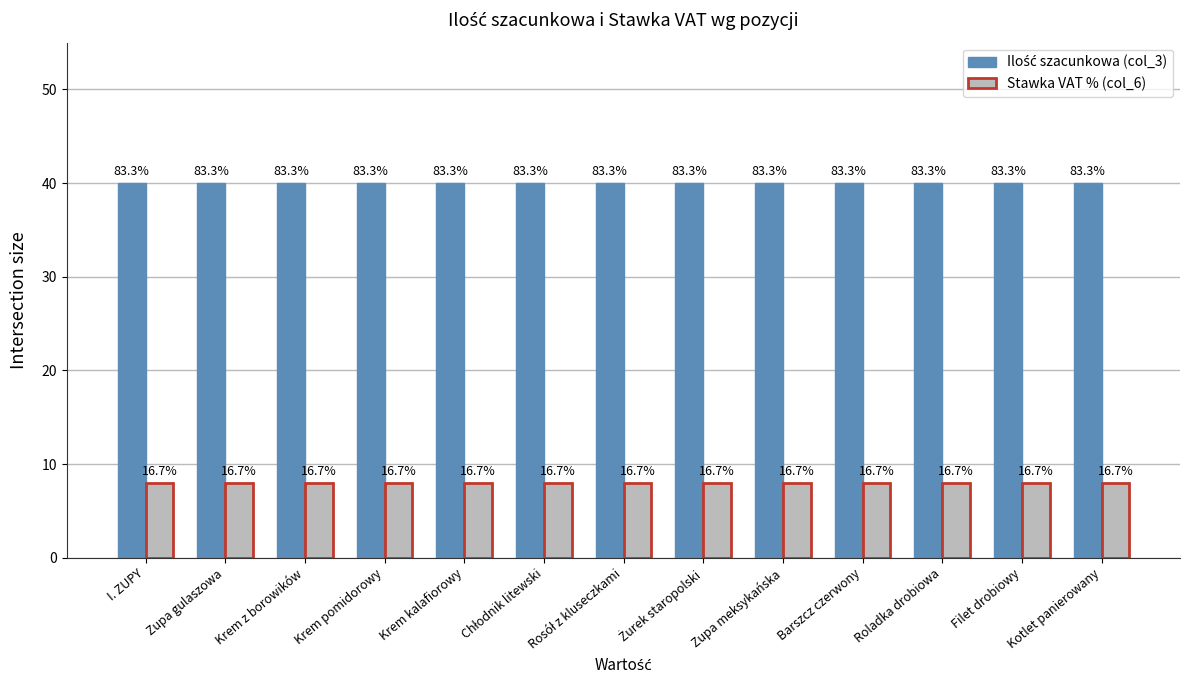

List the labels in order of Stawka VAT % (col_6) value, largest first.

I. ZUPY, Zupa gulaszowa, Krem z borowików, Krem pomidorowy, Krem kalafiorowy, Chłodnik litewski, Rosół z kluseczkami, Żurek staropolski, Zupa meksykańska, Barszcz czerwony, Roladka drobiowa, Filet drobiowy, Kotlet panierowany